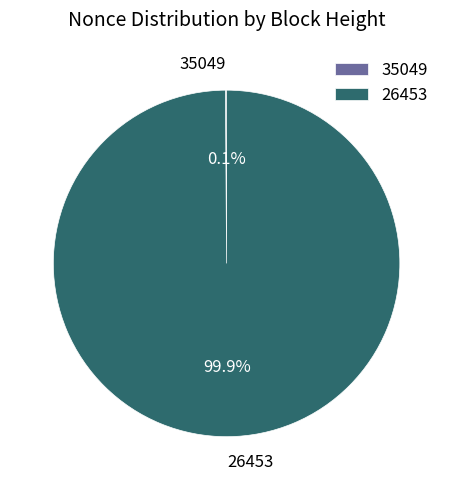

Is there any slice that represents more than half of the pie?

Yes